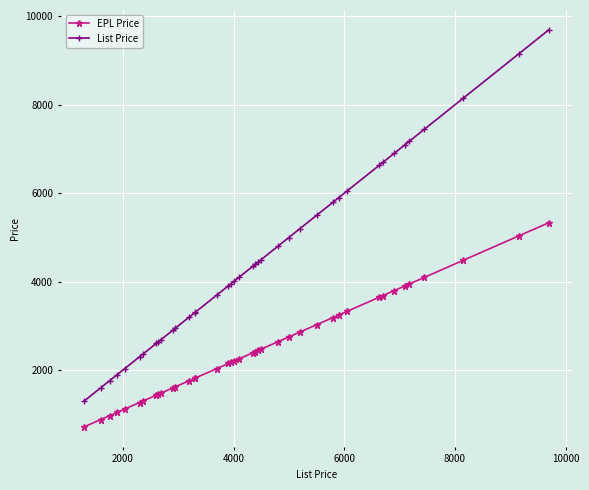

What is the greatest value displayed?

9695.0